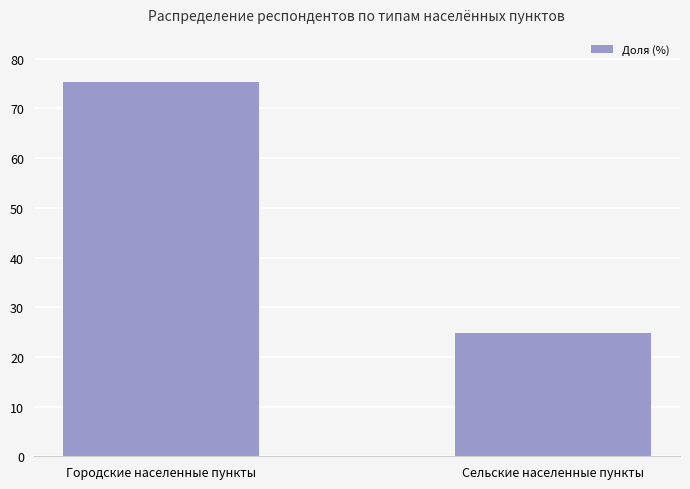

What is the average value?

50.0